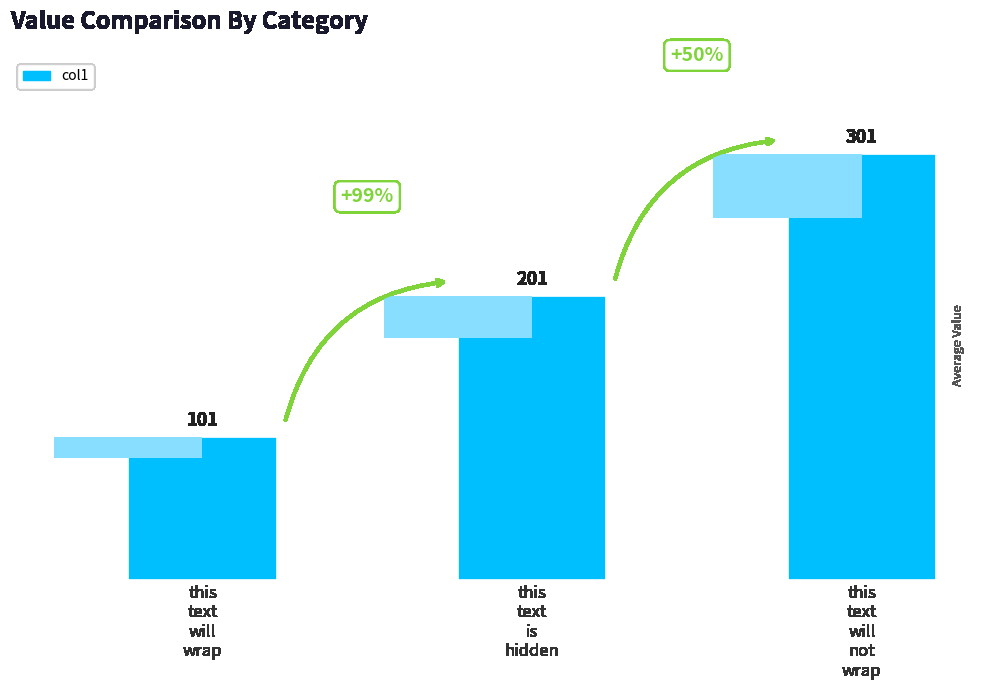

List the labels in order of value, smallest first.

this
text
will
wrap, this
text
is
hidden, this
text
will
not
wrap